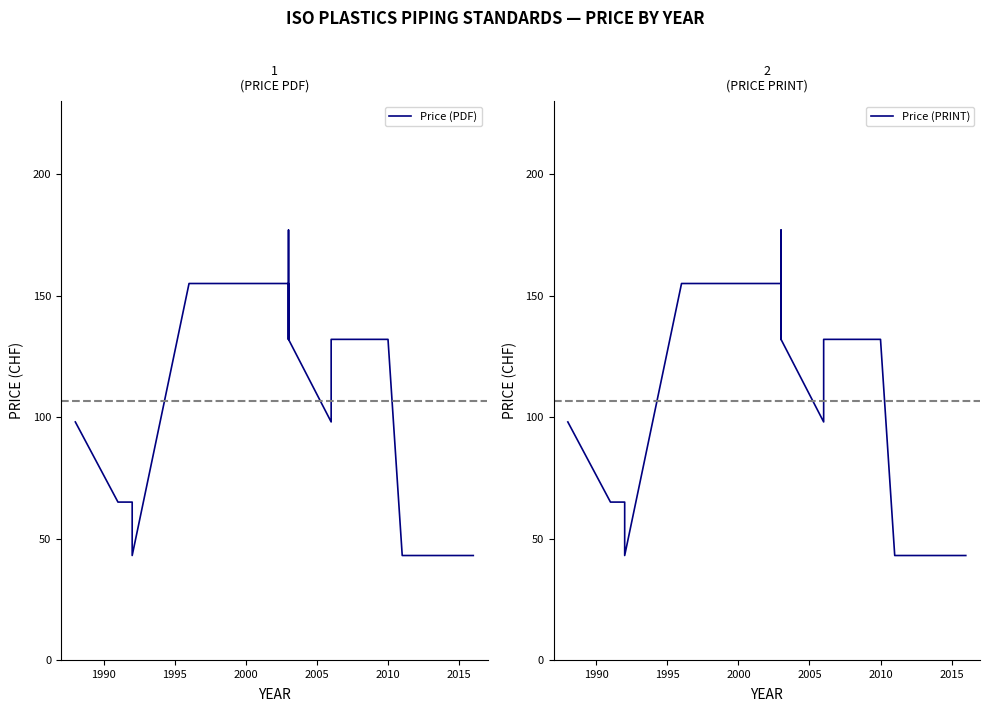

True or false: Price (PRINT) and Price (PDF) intersect in this chart.

False